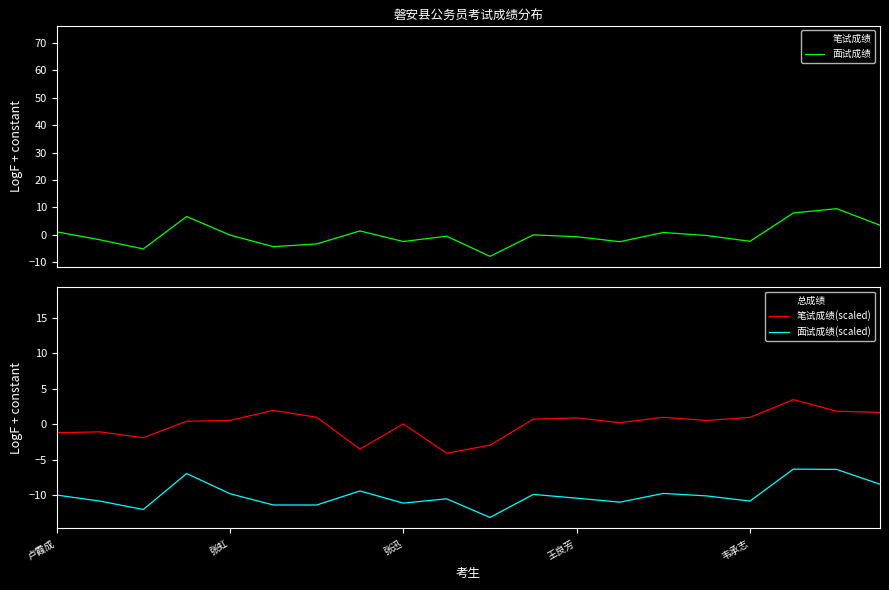

Reading right to left, transcribe all the data shown in this chart.

笔试成绩: 64.9	67.2	72.3	62.5	62.9	62.7	59.7	62.8	60.9	50.6	46.7	60.8	49.5	63.0	66.5	61.2	61.0	53.7	54.9	55.7
面试成绩: 3.5	9.6	8.0	-2.4	-0.2	0.9	-2.5	-0.7	-0.0	-7.8	-0.5	-2.4	1.4	-3.3	-4.3	-0.1	6.7	-5.1	-1.8	1.1
总成绩: 12.9	17.1	17.8	9.2	10.5	10.8	8.8	10.3	10.5	3.1	6.8	8.7	8.5	9.1	8.8	10.1	14.4	5.6	7.6	9.7
笔试成绩(scaled): 1.7	1.8	3.5	1.0	0.5	1.0	0.2	0.9	0.7	-3.0	-4.1	0.0	-3.5	1.0	1.9	0.5	0.4	-1.9	-1.1	-1.2
面试成绩(scaled): -8.5	-6.4	-6.3	-10.8	-10.1	-9.8	-11.0	-10.4	-9.9	-13.1	-10.5	-11.1	-9.4	-11.4	-11.4	-9.8	-7.0	-12.0	-10.8	-10.0